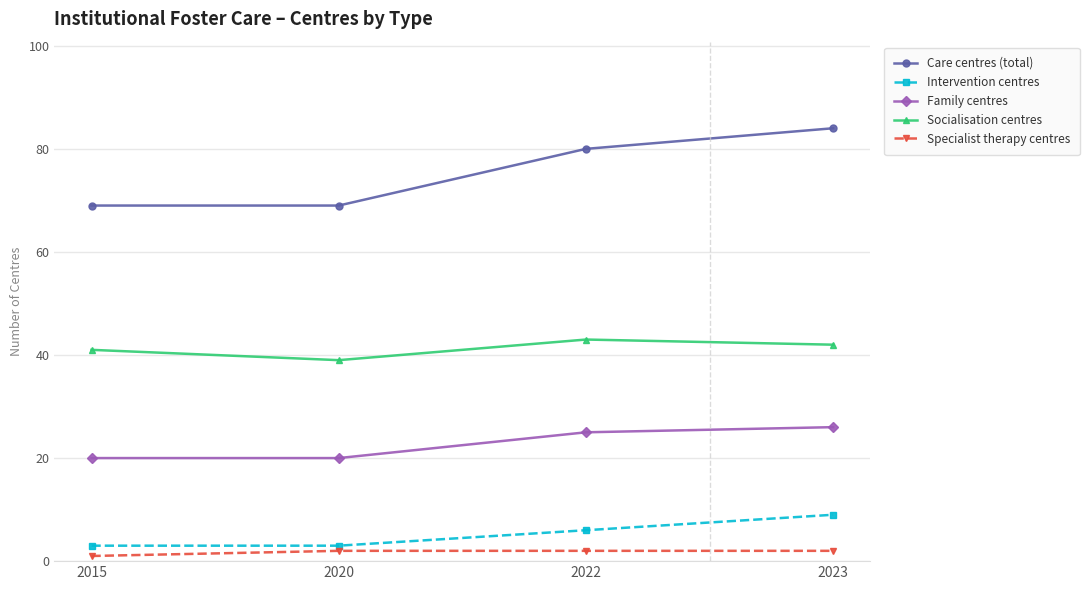

Which series has the largest range (max minus min)?

Care centres (total)